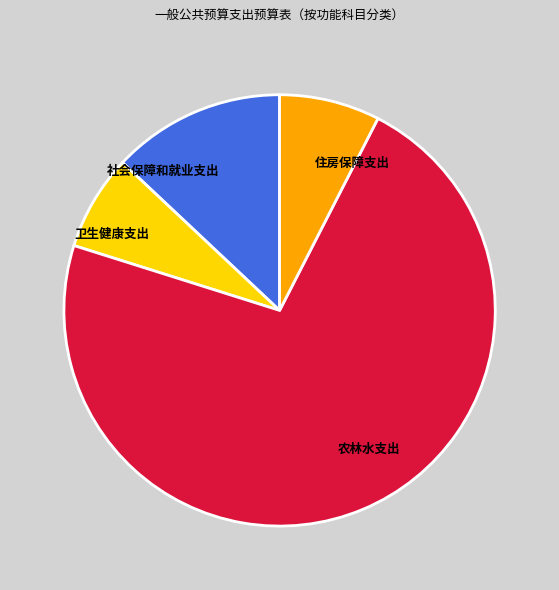

What is the ratio of the value at 卫生健康支出 to the value at 住房保障支出?

0.9